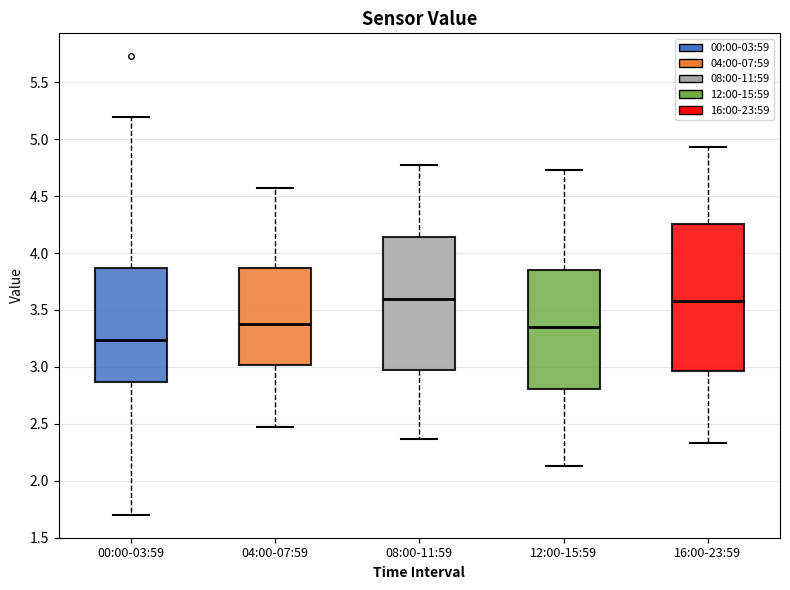

Which box's median line is the lowest?

00:00-03:59